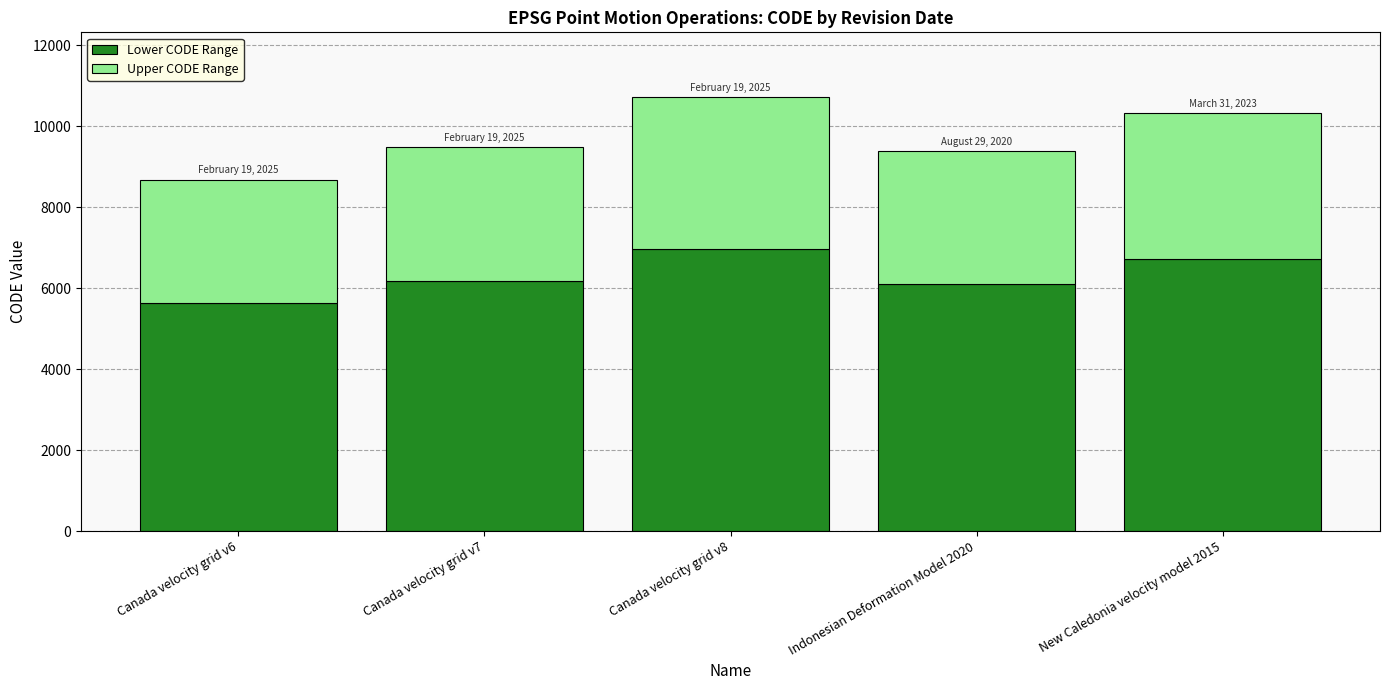

Read the Lower CODE Range value at Canada velocity grid v8, to the nearest 100.

7000